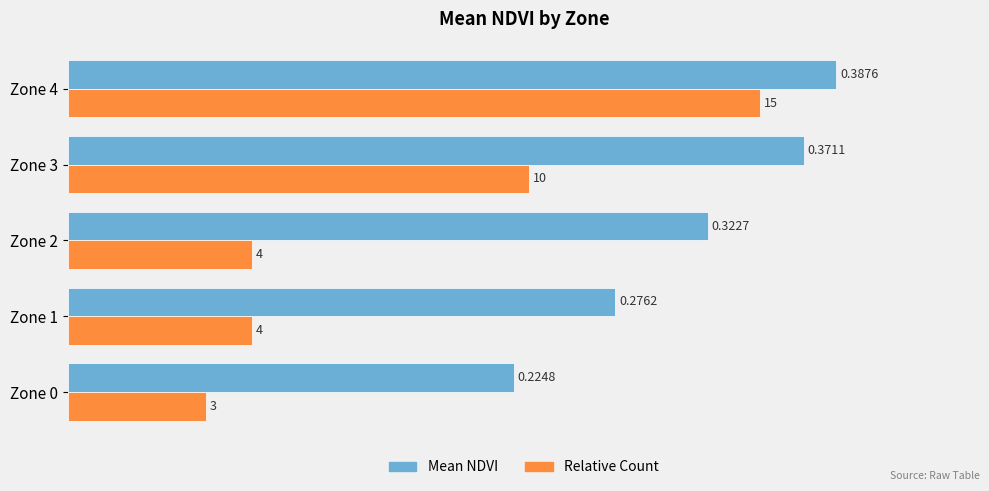

Which label corresponds to the largest value in the chart?

Zone 4